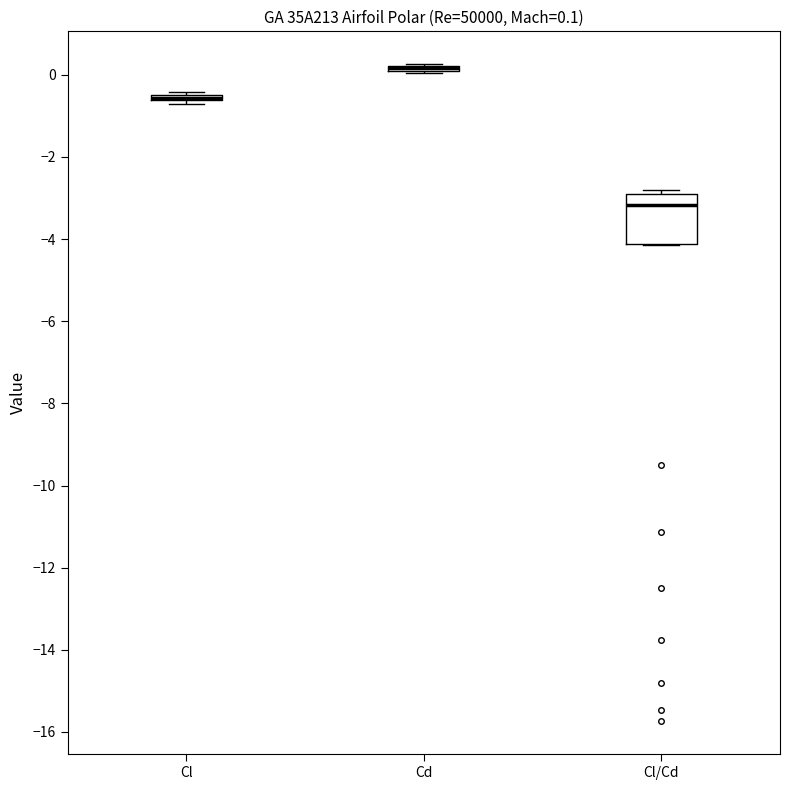

Which box is the tallest, from its lower edge to its upper edge?

Cl/Cd